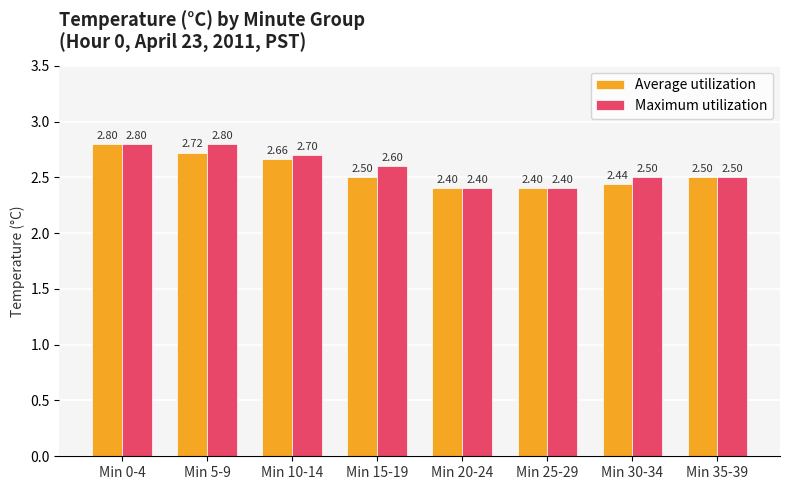

How many Maximum utilization values are between 2 and 3?

8